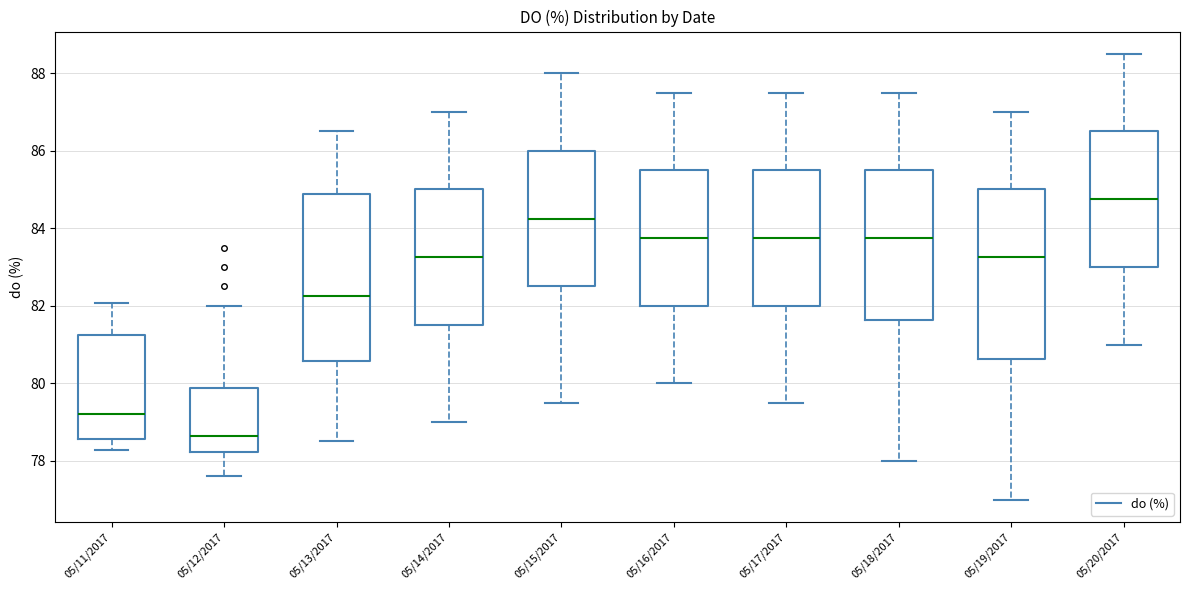

Reading left to right, read every box against the y-axis: the position of its median line, the range the box covers, and the ends of its whiskers. The values are not printed on the chart, so give them approximately, as read against the axis.

05/11/2017: median 79.2, box 78.6 to 81.2, whiskers 78.2 to 82.0
05/12/2017: median 78.6, box 78.2 to 79.8, whiskers 77.6 to 82.0
05/13/2017: median 82.2, box 80.6 to 84.8, whiskers 78.6 to 86.6
05/14/2017: median 83.2, box 81.6 to 85.0, whiskers 79.0 to 87.0
05/15/2017: median 84.2, box 82.6 to 86.0, whiskers 79.6 to 88.0
05/16/2017: median 83.8, box 82.0 to 85.6, whiskers 80.0 to 87.6
05/17/2017: median 83.8, box 82.0 to 85.6, whiskers 79.6 to 87.6
05/18/2017: median 83.8, box 81.6 to 85.6, whiskers 78.0 to 87.6
05/19/2017: median 83.2, box 80.6 to 85.0, whiskers 77.0 to 87.0
05/20/2017: median 84.8, box 83.0 to 86.6, whiskers 81.0 to 88.6